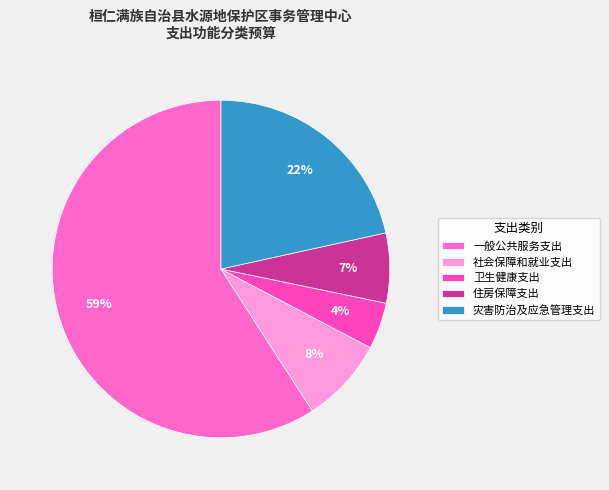

What percentage is the 住房保障支出 slice, to the nearest percent?

7%